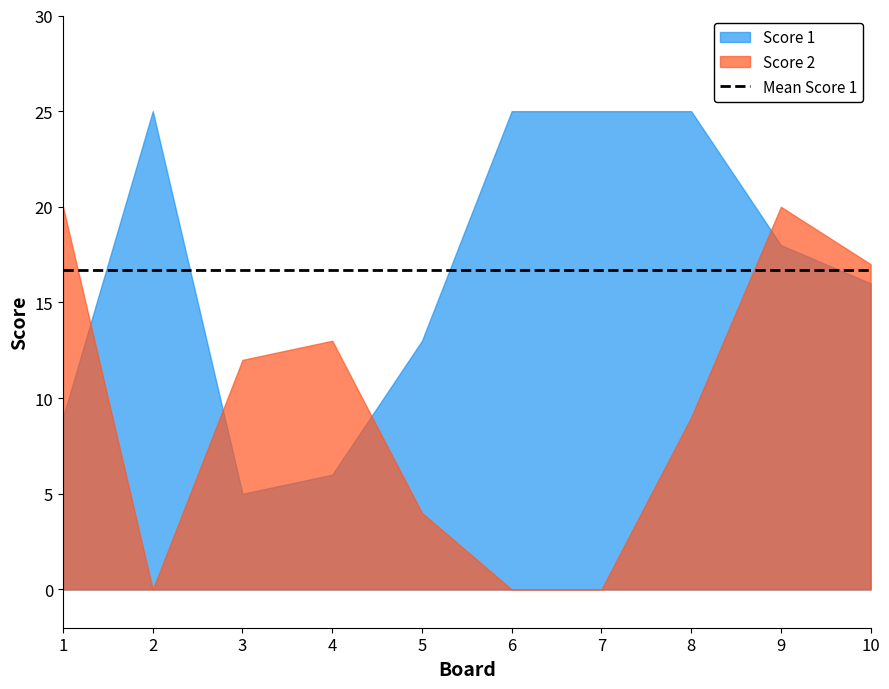

In Score 1, how many points are lower than both neighbors (excluding endpoints)?

1